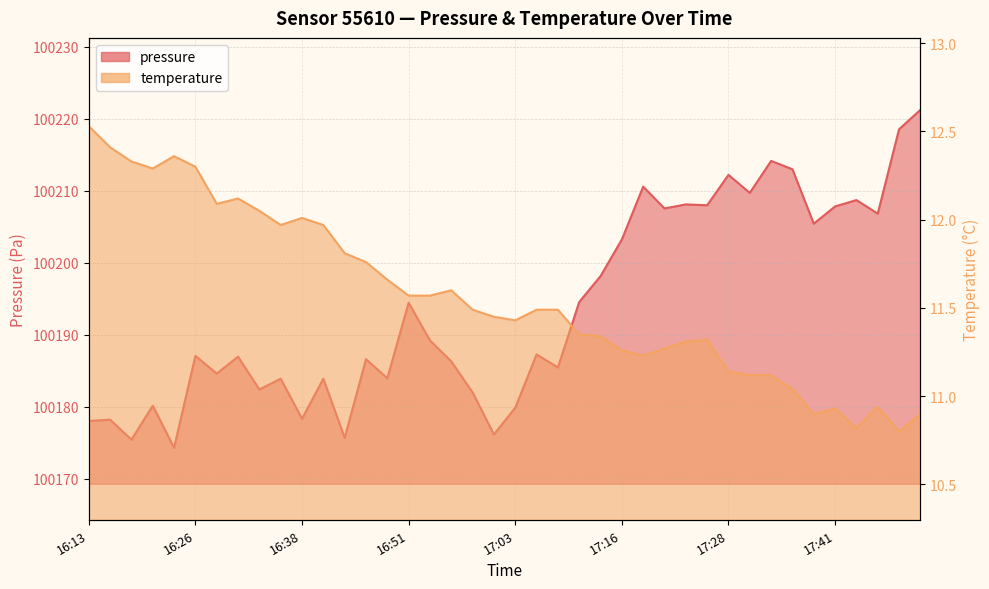

Which has a higher value, 16:36 or 17:28?

17:28